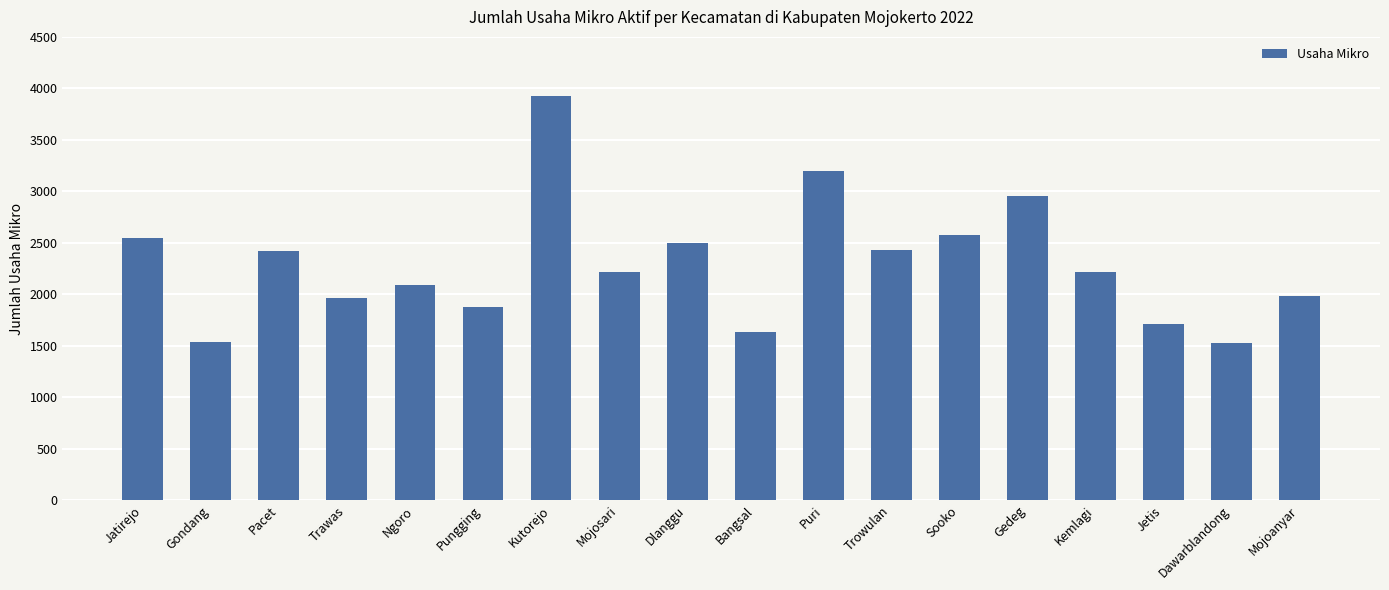

What is the difference between the maximum and minimum values?

2394